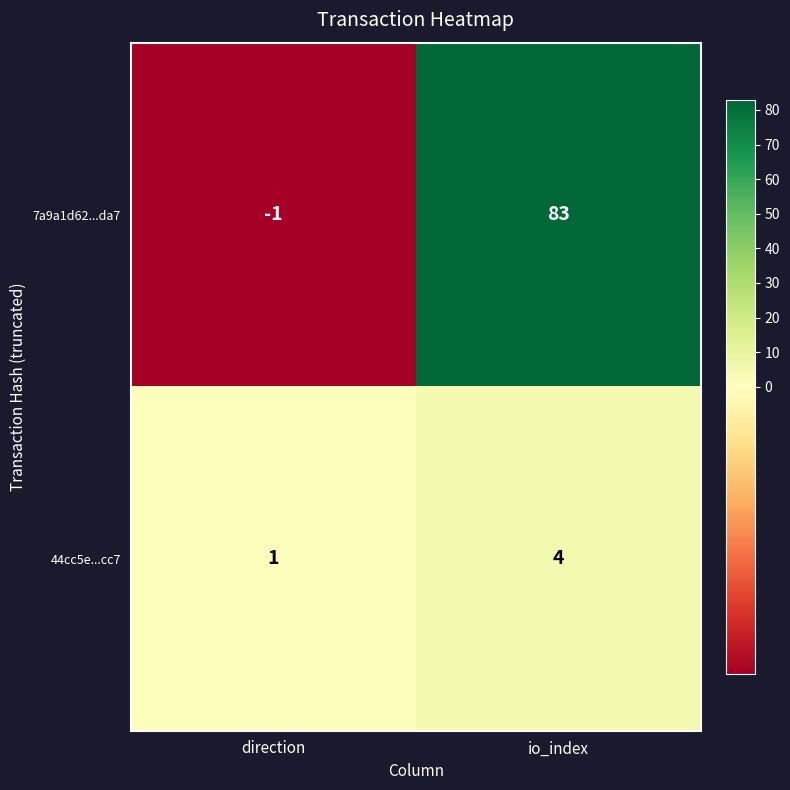

Reading left to right, list all the values displayed in this chart.

7a9a1d62...da7: direction=-1	io_index=83
44cc5e...cc7: direction=1	io_index=4